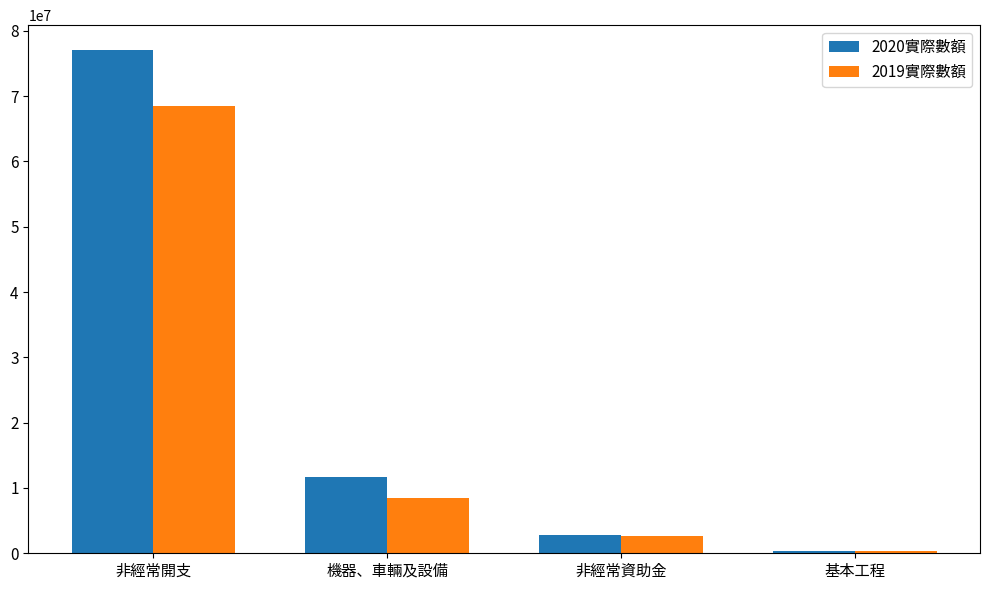

Rank the categories by 2019實際數額 value from lowest to highest.

基本工程, 非經常資助金, 機器、車輛及設備, 非經常開支